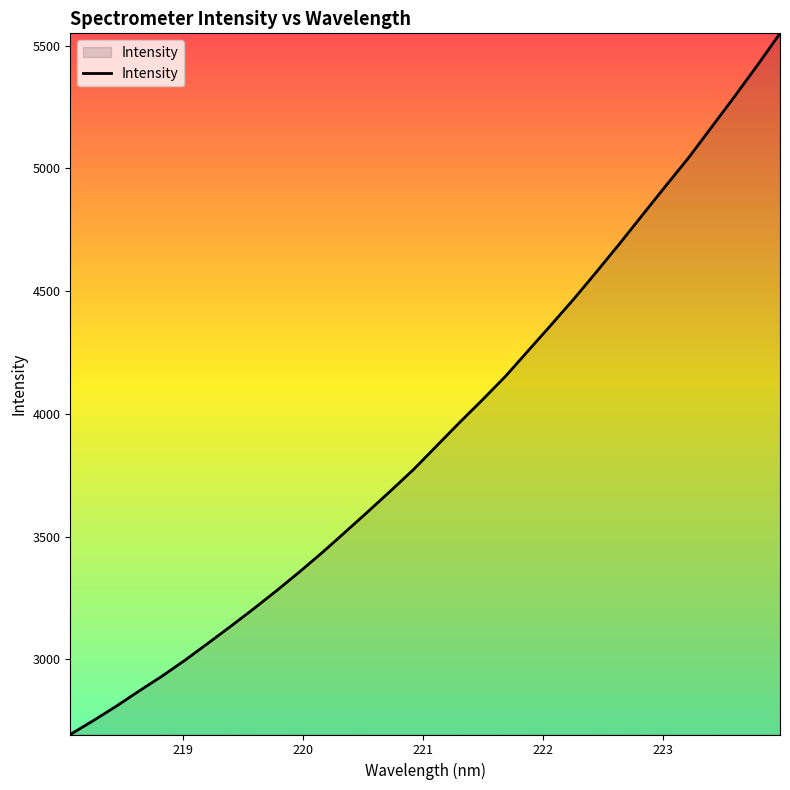

What is the difference between the maximum and minimum values?

2856.5